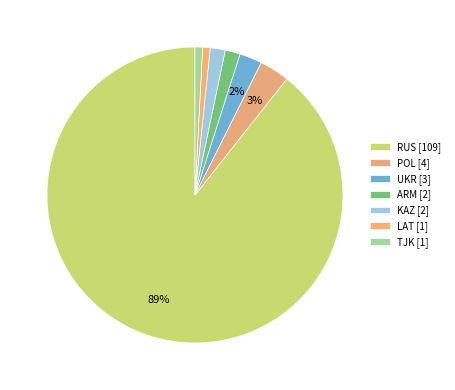

To the nearest percent, what portion does KAZ represent?

2%